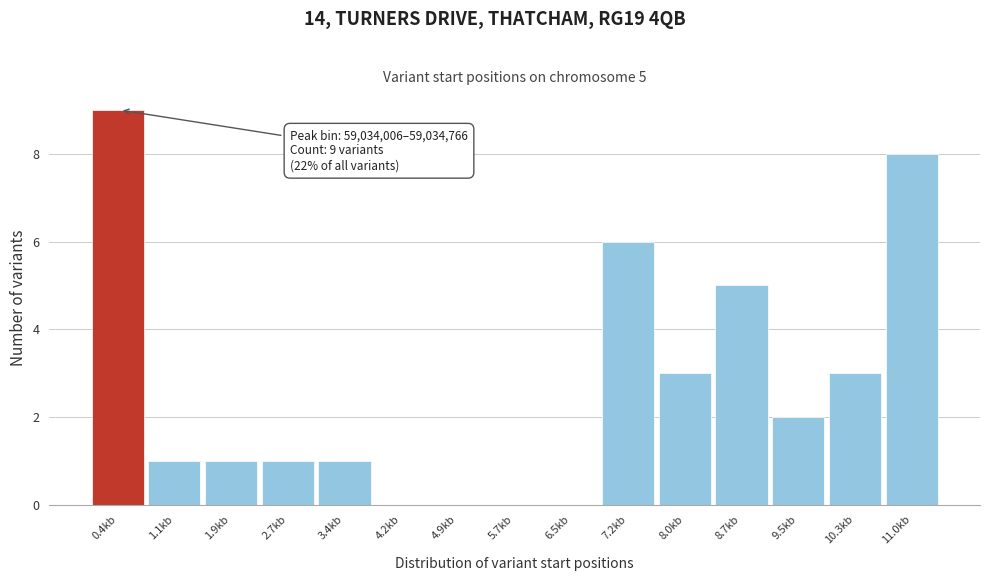

Reading right to left, list all the values displayed in this chart.

11.0kb=8	10.3kb=3	9.5kb=2	8.7kb=5	8.0kb=3	7.2kb=6	6.5kb=0	5.7kb=0	4.9kb=0	4.2kb=0	3.4kb=1	2.7kb=1	1.9kb=1	1.1kb=1	0.4kb=9